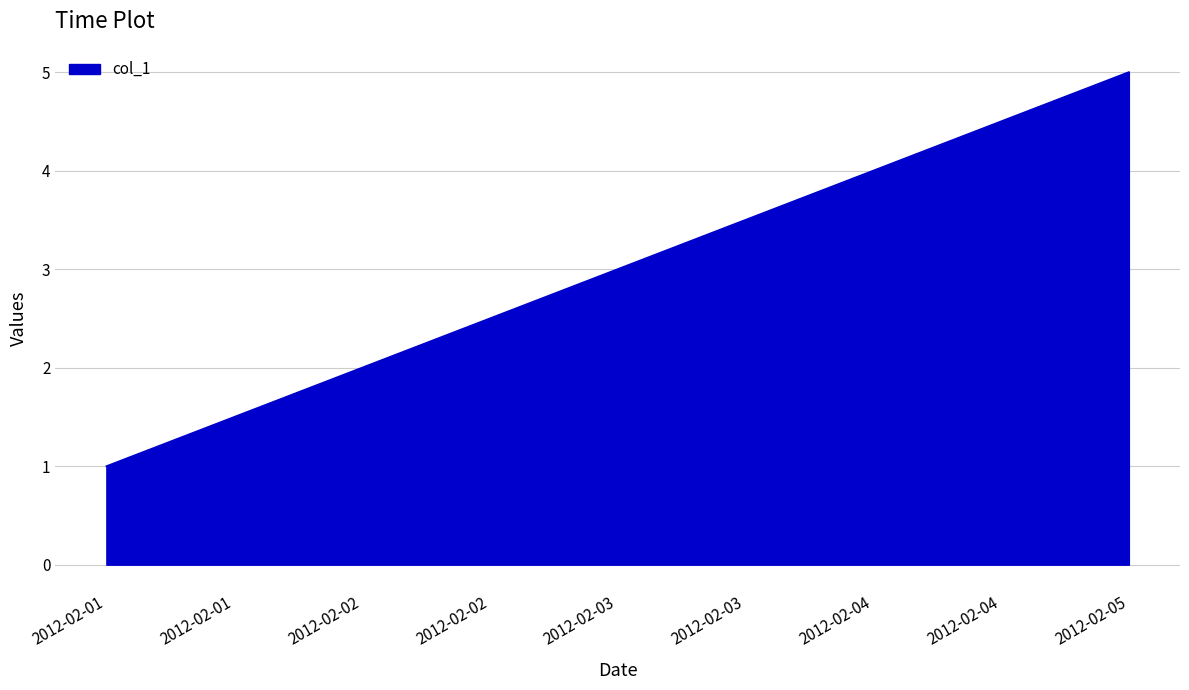

How many lines are shown in the chart?

1